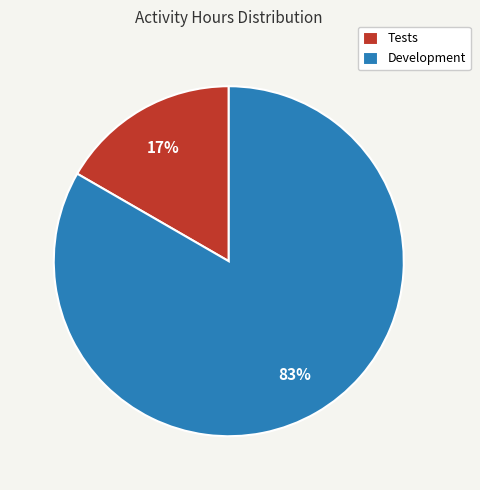

The Development slice represents 83% of the pie. True or false?

True